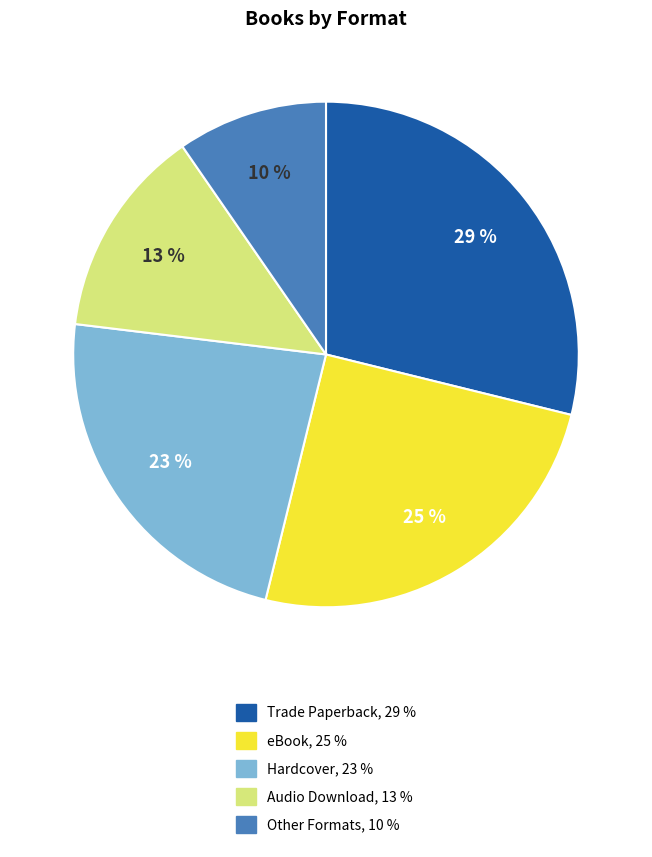

Does any single category account for the majority?

No